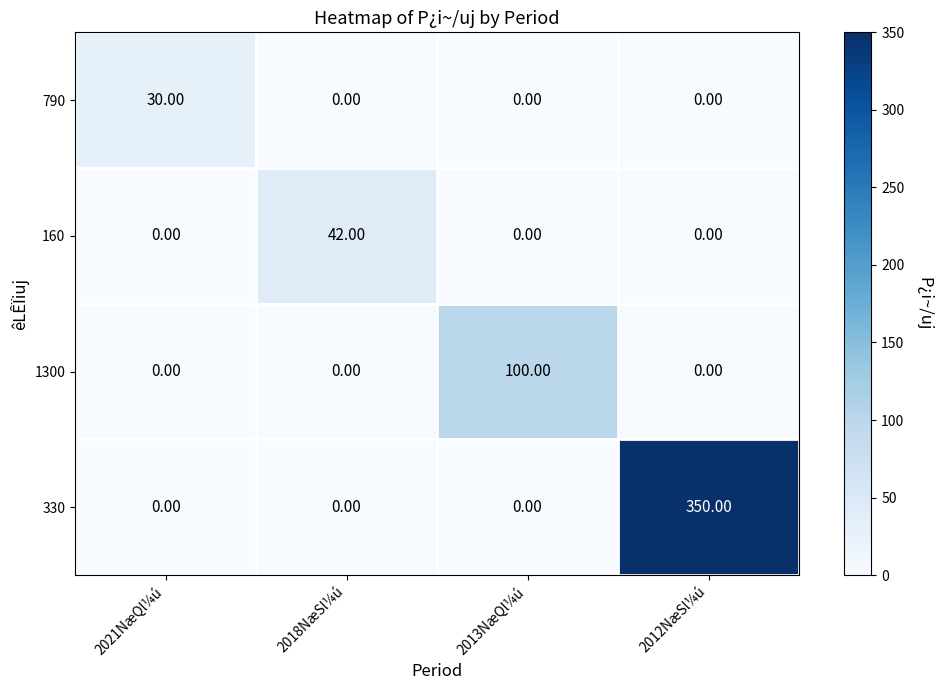

How many data points does each series have?

4